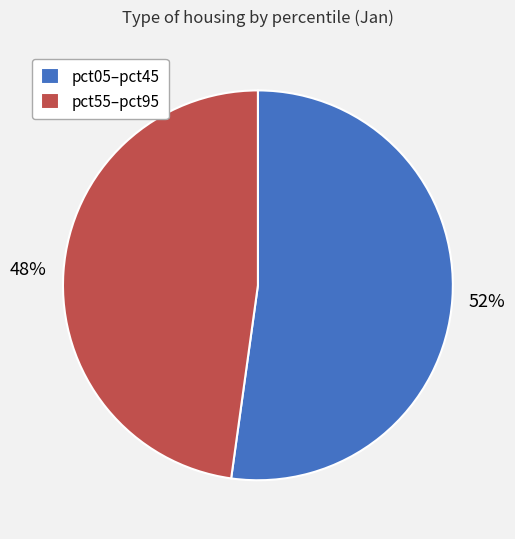

Count the number of slices in the pie.

2